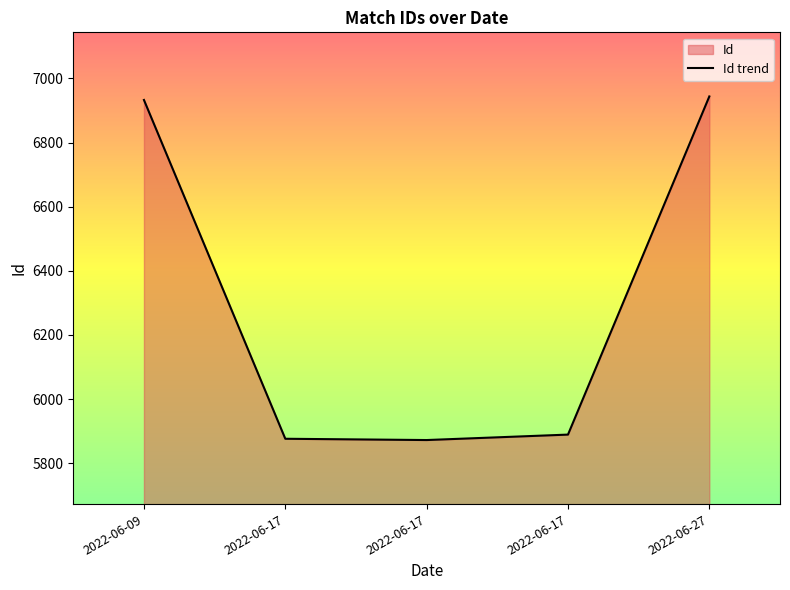

What value does the data have at 2022-06-17, to the nearest 10?

5880